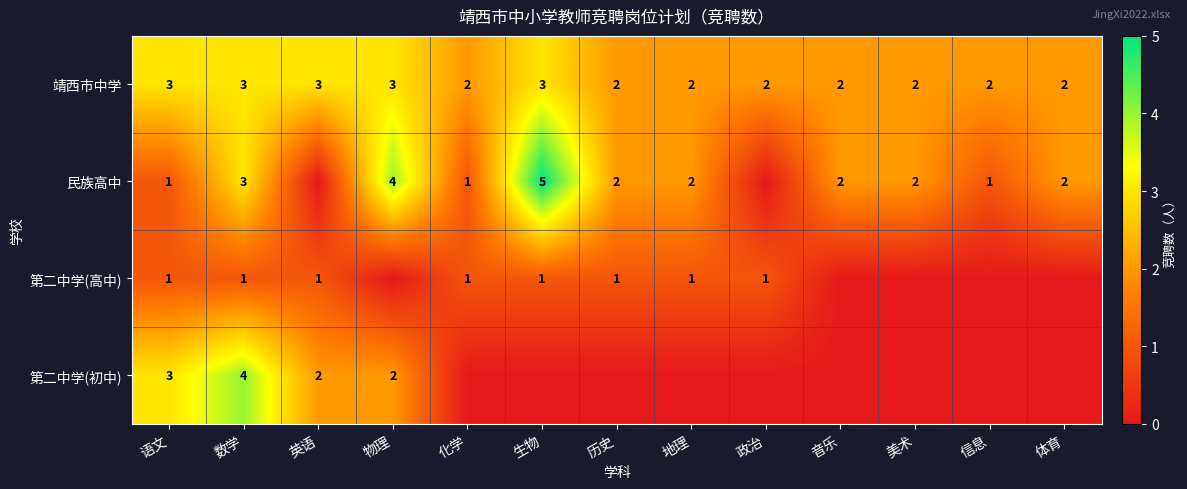

Is the value of 第二中学(初中) at 数学 greater than the value of 靖西市中学 at 数学?

Yes